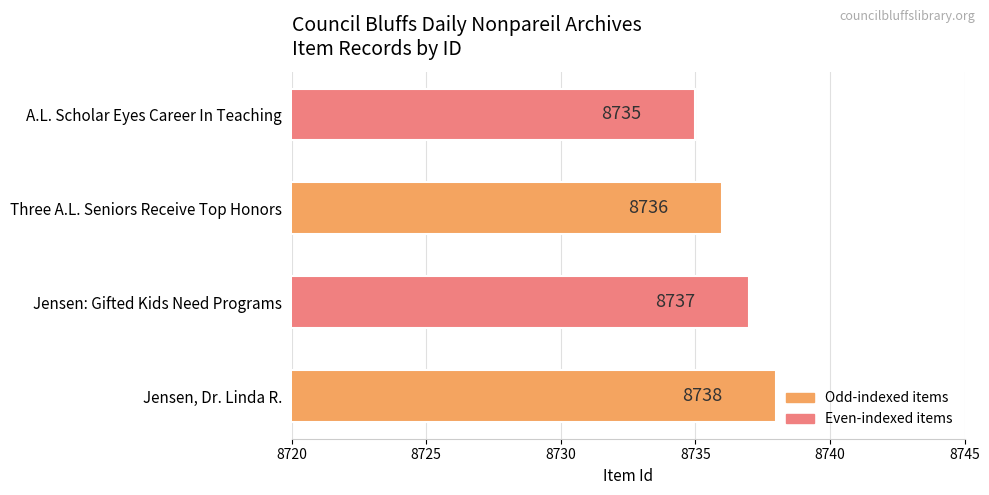

Which has a higher value, A.L. Scholar Eyes Career In Teaching or Jensen, Dr. Linda R.?

Jensen, Dr. Linda R.